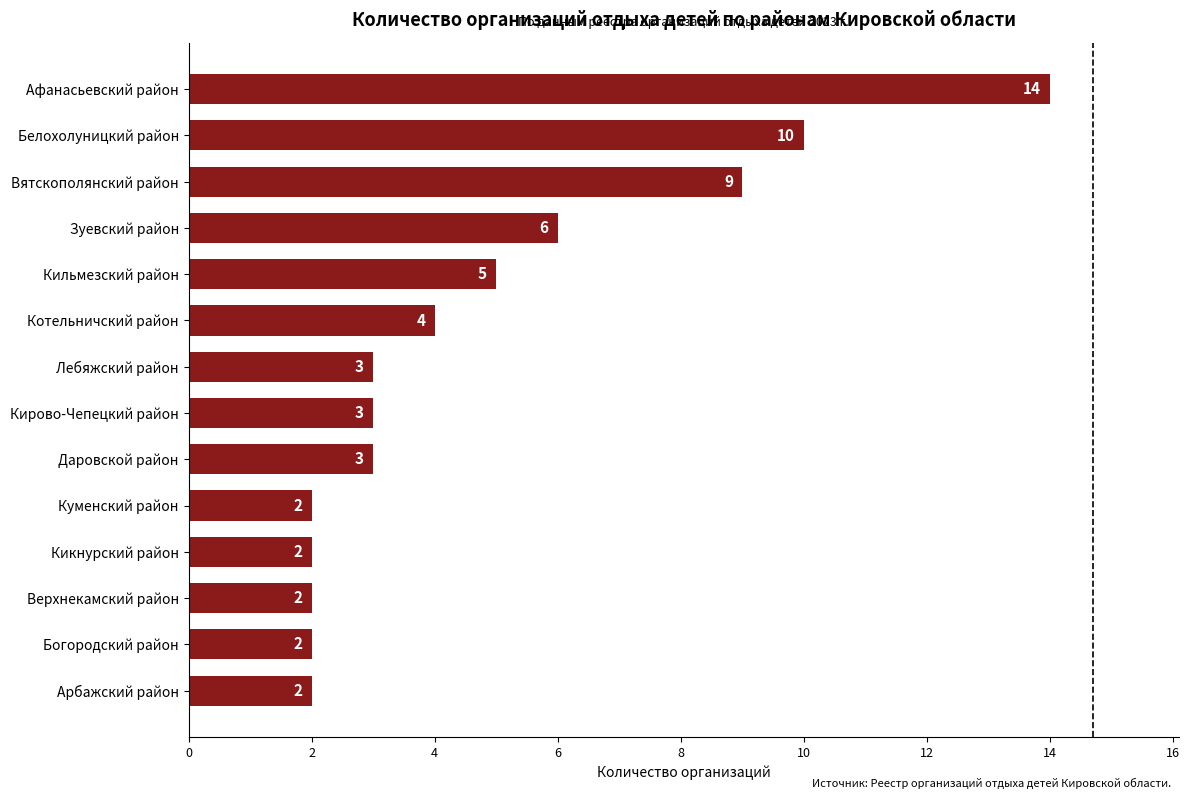

Count the number of categories in the chart.

14